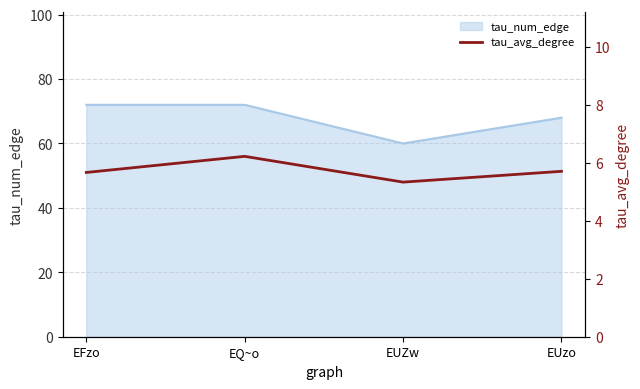

List the labels in order of value, largest first.

EQ~o, EUzo, EFzo, EUZw